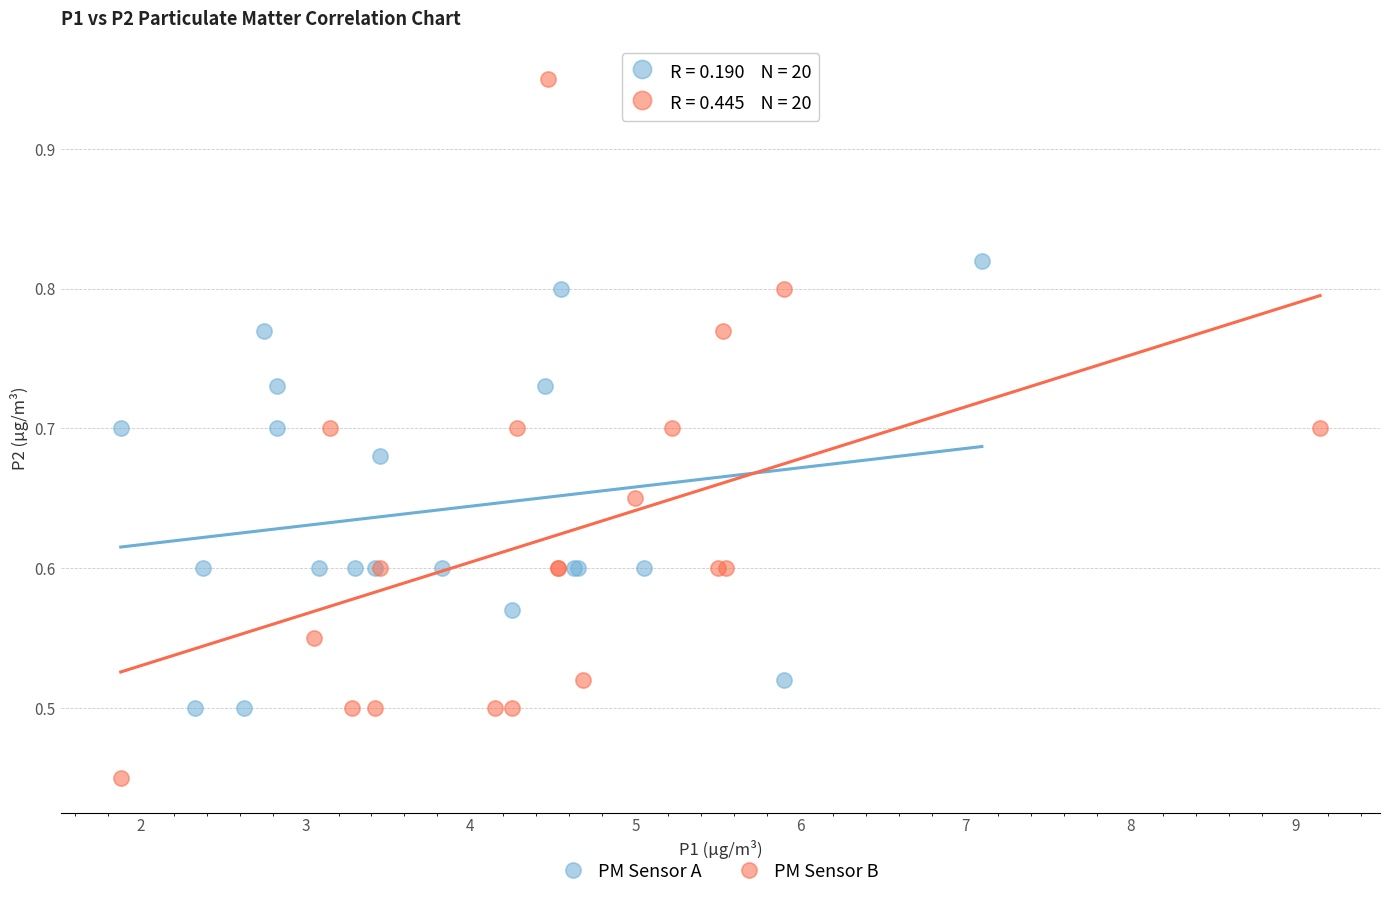

Which series has the largest Y range (max minus min)?

PM Sensor B